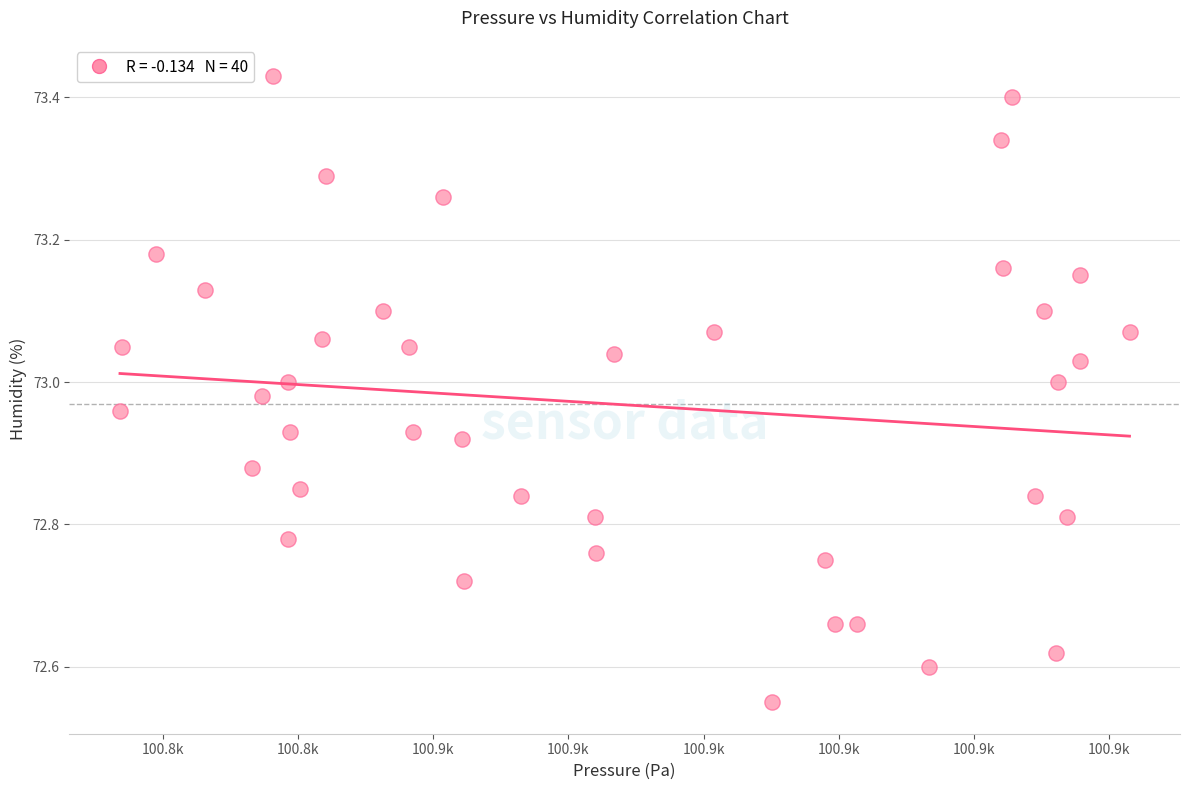

What is the range of X values (max minus min)?

74.7